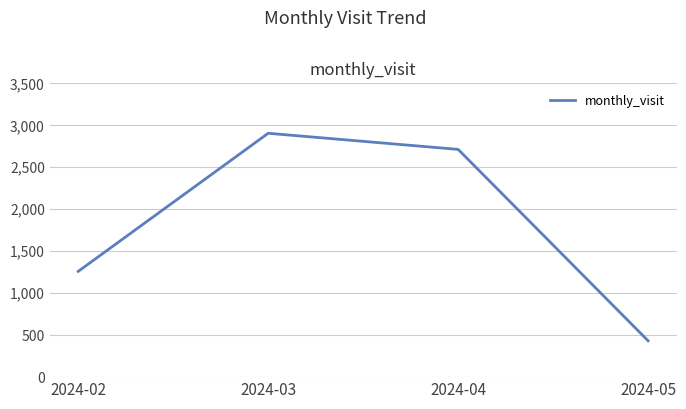

What is the difference between the values at 2024-04 and 2024-03?

192